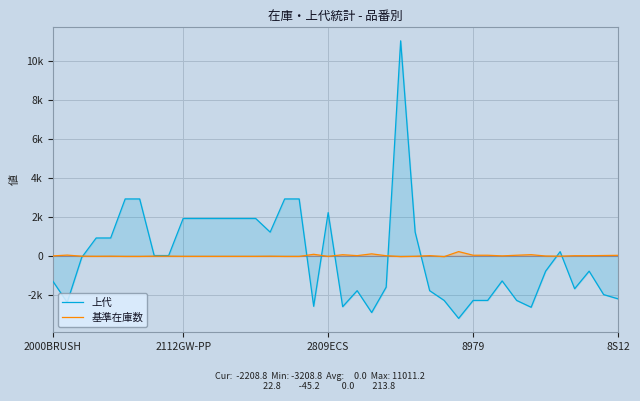

Does the chart display data point markers on the line(s)?

No